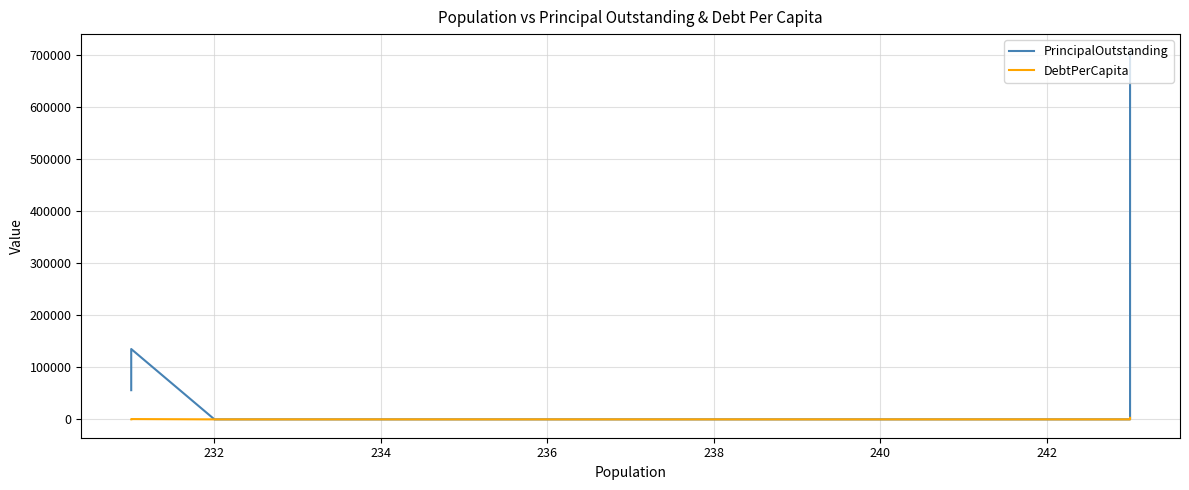

True or false: PrincipalOutstanding has a value of 44348.0 at 244.

False